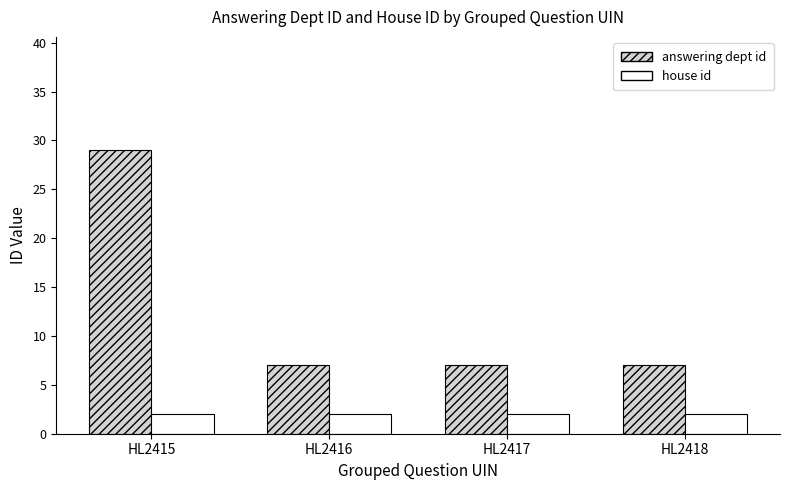

Count the answering dept id values in the range 7 to 29.

4